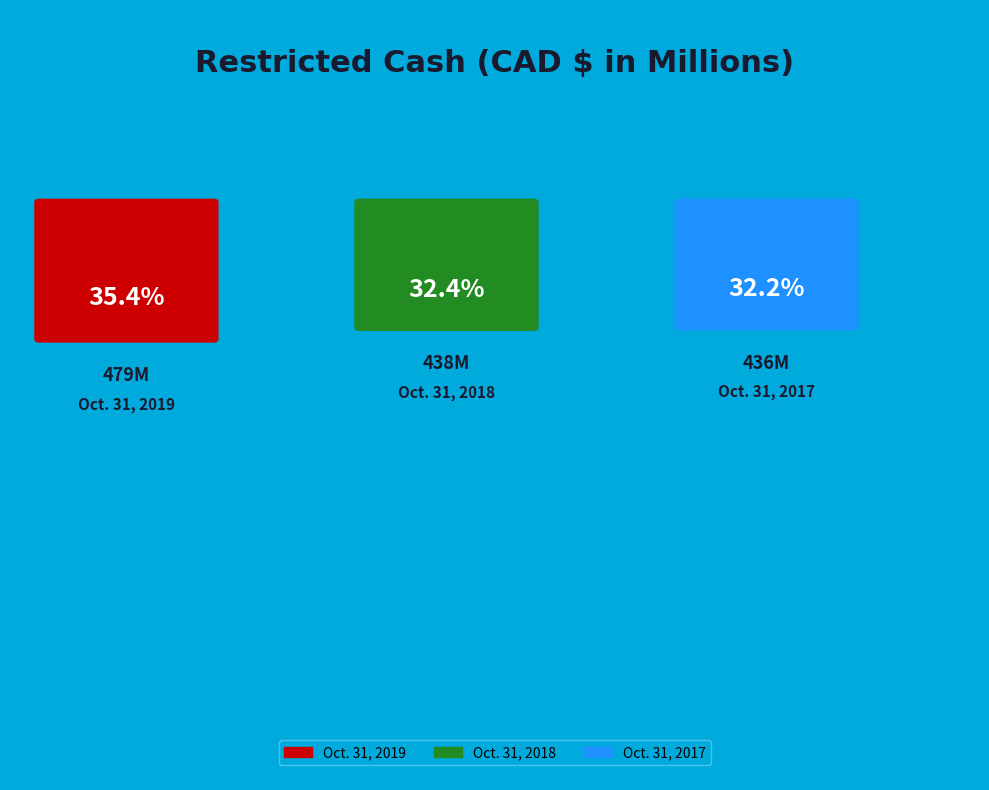

Does Oct. 31, 2017 account for over 50% of the chart?

No